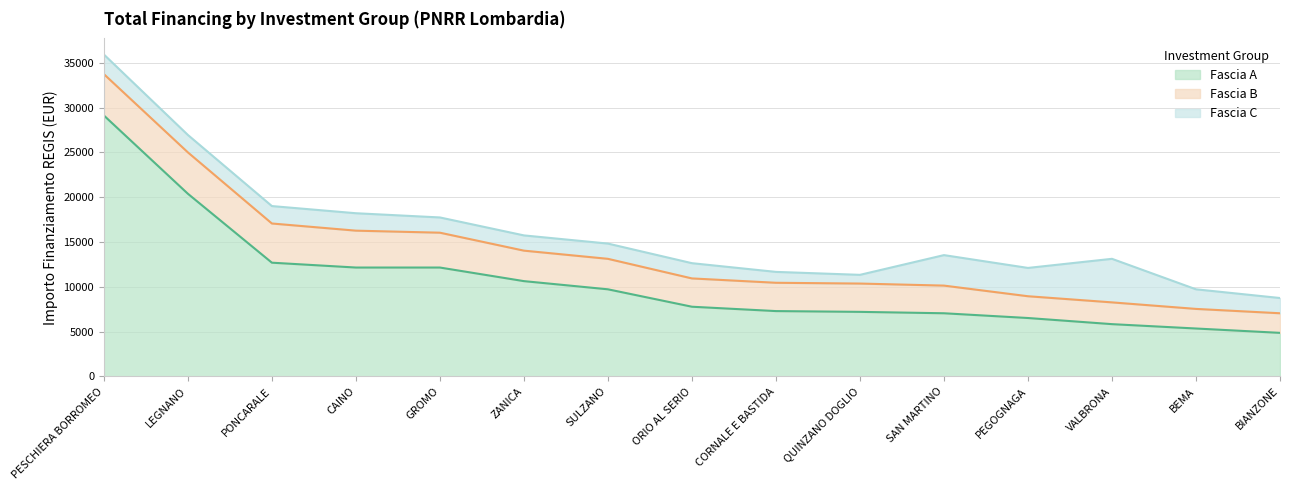

At which label does Fascia A first exceed 7776?

PESCHIERA BORROMEO